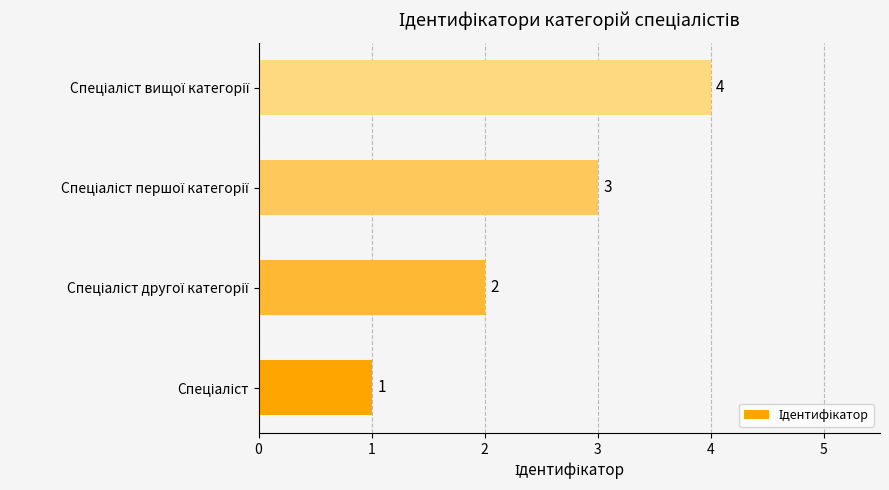

What is the sum of all values?

10